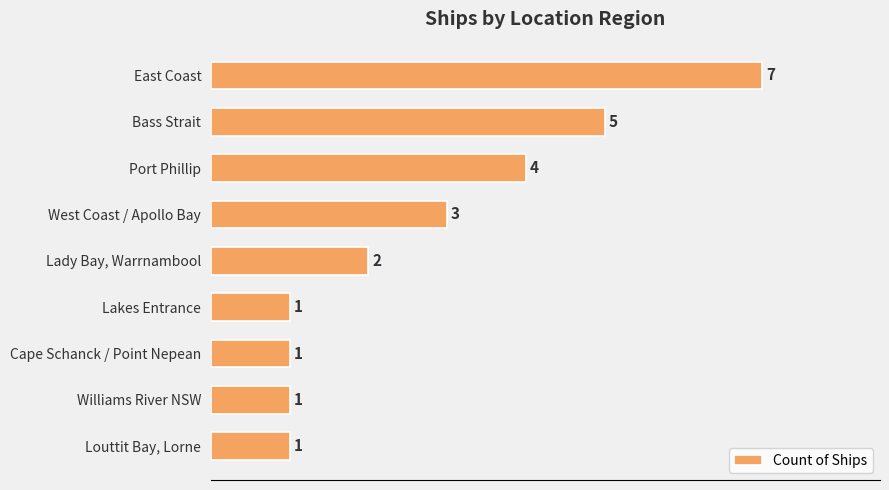

How many bars are there in total?

9